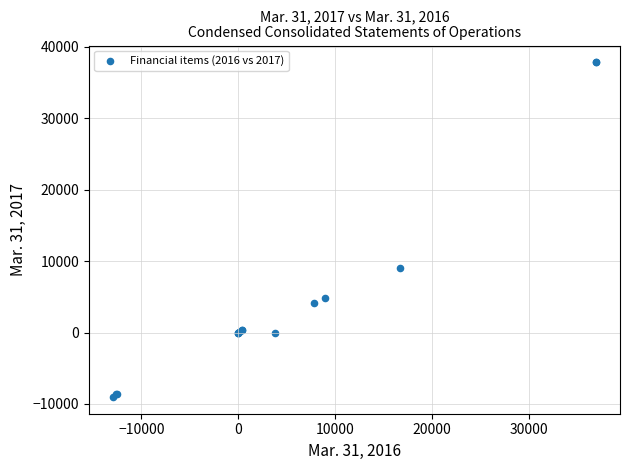

What Y value in the scatter plot is closest to 14409?

9020.0